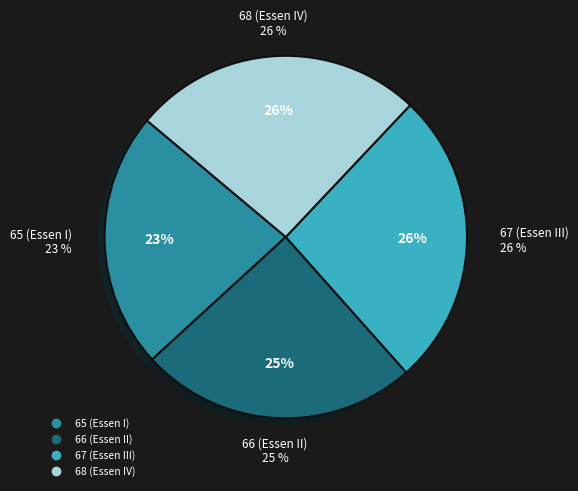

How many segments does this pie chart have?

4